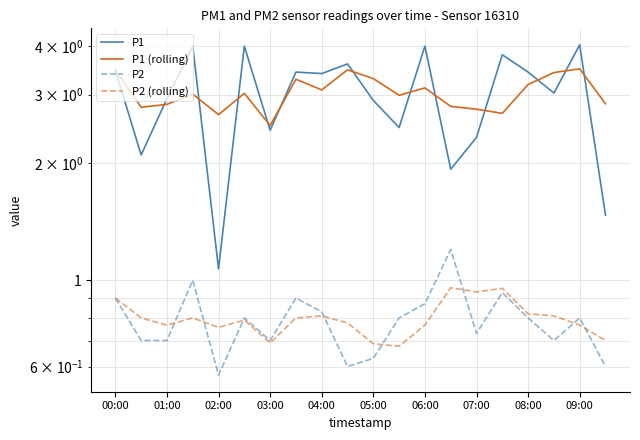

Rank the series by their maximum value, from highest to lowest.

P1, P1 (rolling), P2, P2 (rolling)